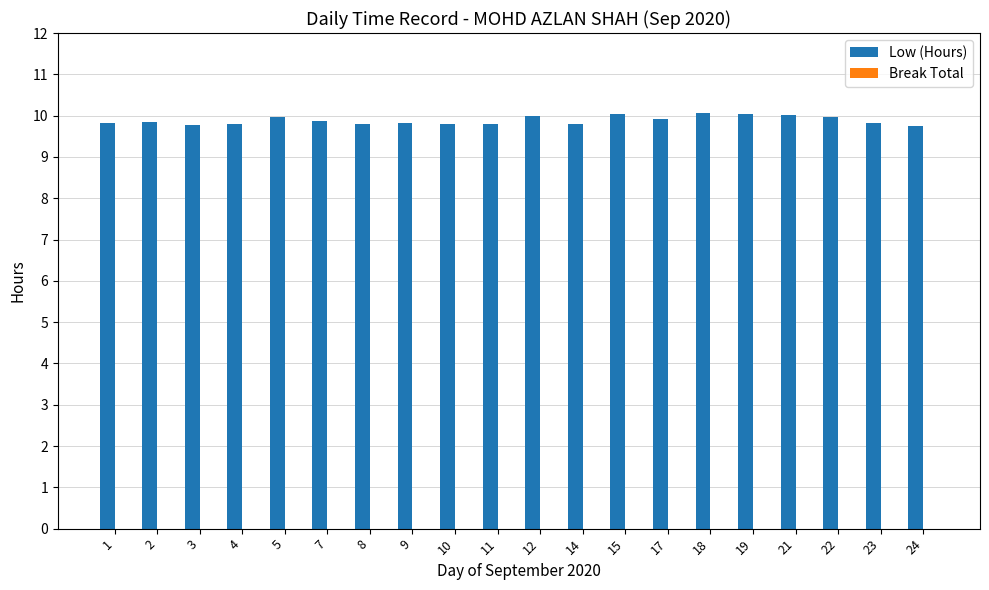

True or false: the data shows 10.0 at 21.

True